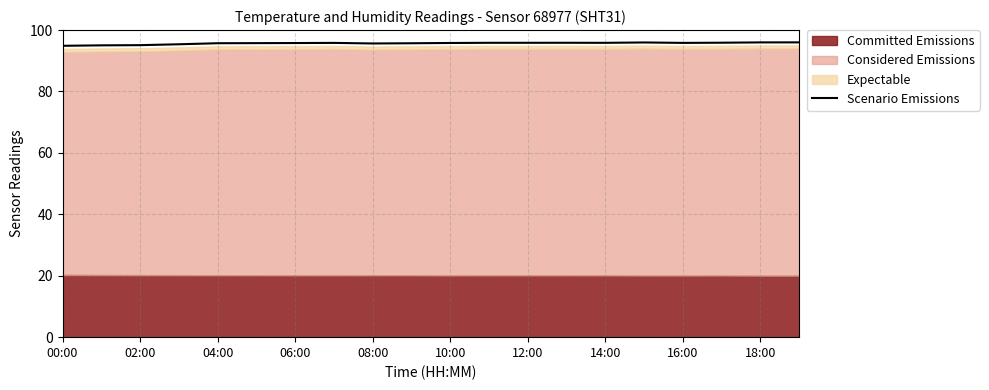

How many lines are shown in the chart?

1